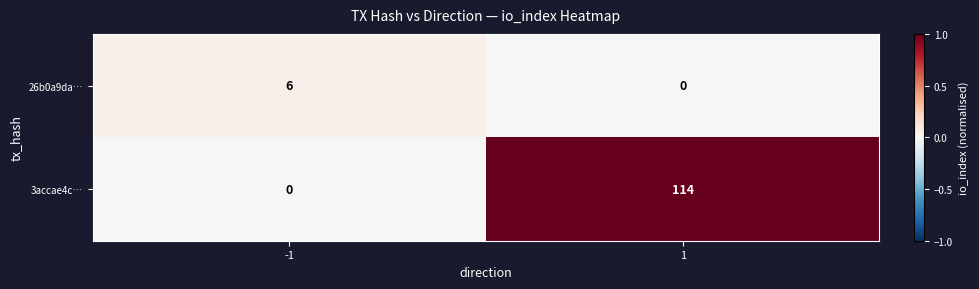

True or false: 26b0a9da… has a value of 0 at 1.

True